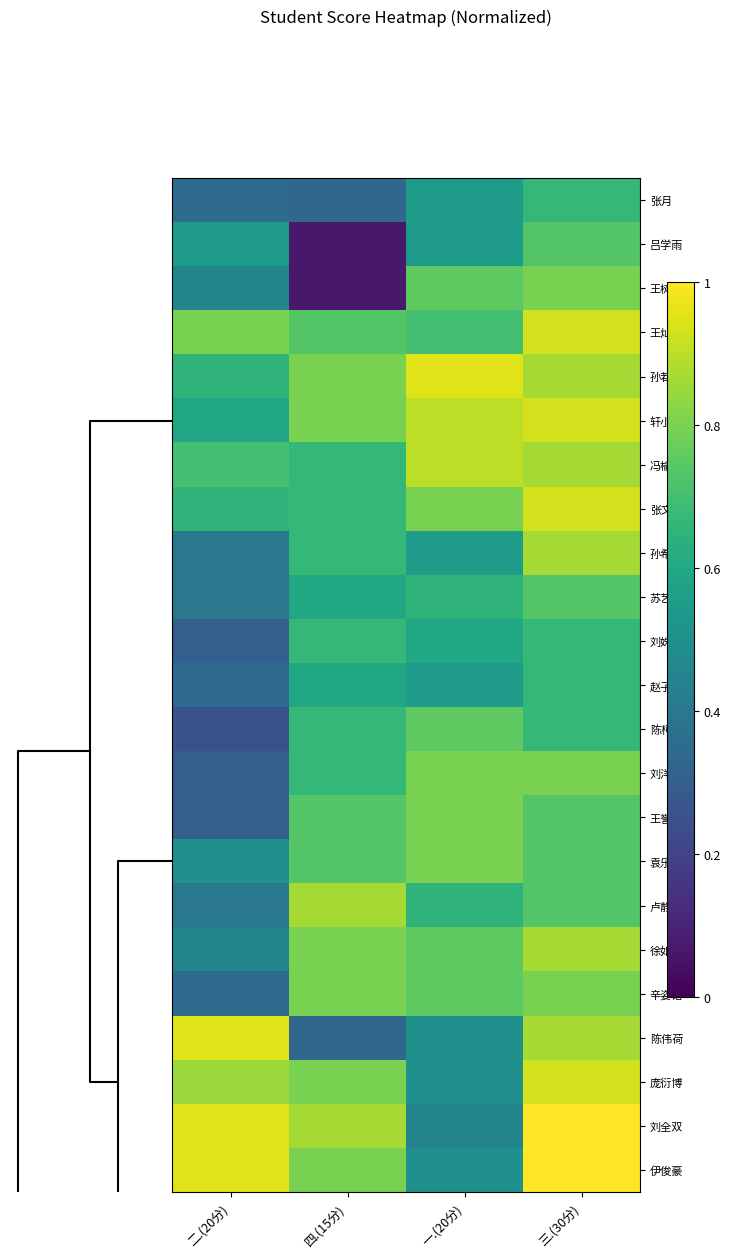

Reading left to right, extract all data points from this chart.

张月: 二.(20分)=0.3	四.(15分)=0.3	一.(20分)=0.6	三.(30分)=0.7
吕学雨: 二.(20分)=0.6	四.(15分)=0.1	一.(20分)=0.6	三.(30分)=0.7
王树冉: 二.(20分)=0.5	四.(15分)=0.1	一.(20分)=0.8	三.(30分)=0.8
王灿艺: 二.(20分)=0.8	四.(15分)=0.7	一.(20分)=0.7	三.(30分)=0.9
孙若童: 二.(20分)=0.7	四.(15分)=0.8	一.(20分)=0.9	三.(30分)=0.9
轩小北: 二.(20分)=0.6	四.(15分)=0.8	一.(20分)=0.9	三.(30分)=0.9
冯榆童: 二.(20分)=0.7	四.(15分)=0.7	一.(20分)=0.9	三.(30分)=0.9
张文锦: 二.(20分)=0.7	四.(15分)=0.7	一.(20分)=0.8	三.(30分)=0.9
孙希: 二.(20分)=0.4	四.(15分)=0.7	一.(20分)=0.6	三.(30分)=0.9
苏艺菲: 二.(20分)=0.4	四.(15分)=0.6	一.(20分)=0.7	三.(30分)=0.7
刘姝晗: 二.(20分)=0.3	四.(15分)=0.7	一.(20分)=0.6	三.(30分)=0.7
赵子涵: 二.(20分)=0.3	四.(15分)=0.6	一.(20分)=0.6	三.(30分)=0.7
陈柯汝: 二.(20分)=0.2	四.(15分)=0.7	一.(20分)=0.8	三.(30分)=0.7
刘洋: 二.(20分)=0.3	四.(15分)=0.7	一.(20分)=0.8	三.(30分)=0.8
王誉璇: 二.(20分)=0.3	四.(15分)=0.7	一.(20分)=0.8	三.(30分)=0.7
袁乐颜: 二.(20分)=0.5	四.(15分)=0.7	一.(20分)=0.8	三.(30分)=0.7
卢静宇: 二.(20分)=0.4	四.(15分)=0.9	一.(20分)=0.7	三.(30分)=0.7
徐如奕: 二.(20分)=0.5	四.(15分)=0.8	一.(20分)=0.8	三.(30分)=0.9
辛姿诺: 二.(20分)=0.3	四.(15分)=0.8	一.(20分)=0.8	三.(30分)=0.8
陈伟荷: 二.(20分)=0.9	四.(15分)=0.3	一.(20分)=0.5	三.(30分)=0.9
庞衍博: 二.(20分)=0.8	四.(15分)=0.8	一.(20分)=0.5	三.(30分)=0.9
刘全双: 二.(20分)=0.9	四.(15分)=0.9	一.(20分)=0.5	三.(30分)=1.0
伊俊豪: 二.(20分)=0.9	四.(15分)=0.8	一.(20分)=0.5	三.(30分)=1.0